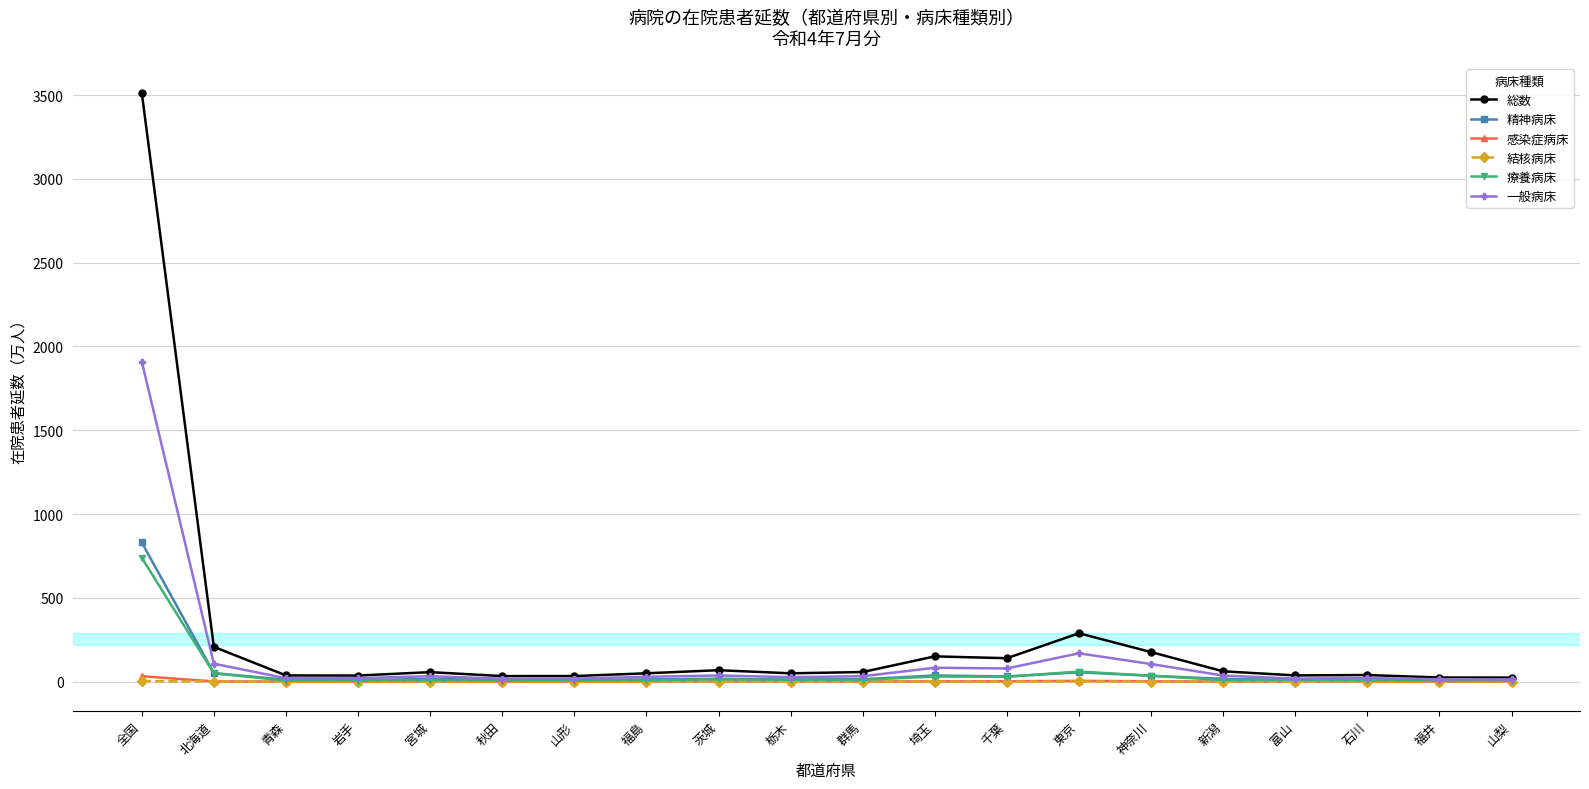

Is this an area chart (filled region under the line)?

No